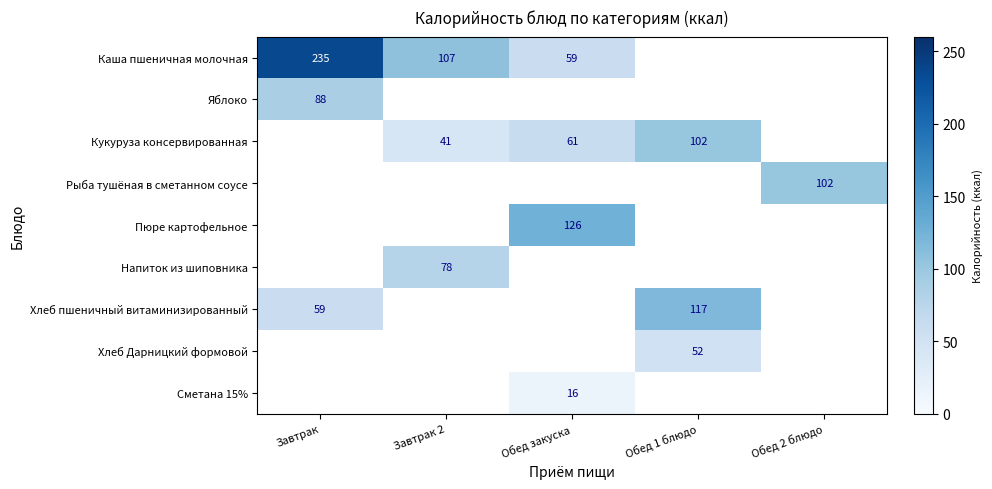

What is the sum of the Каша пшеничная молочная values at Обед закуска and Завтрак?

294